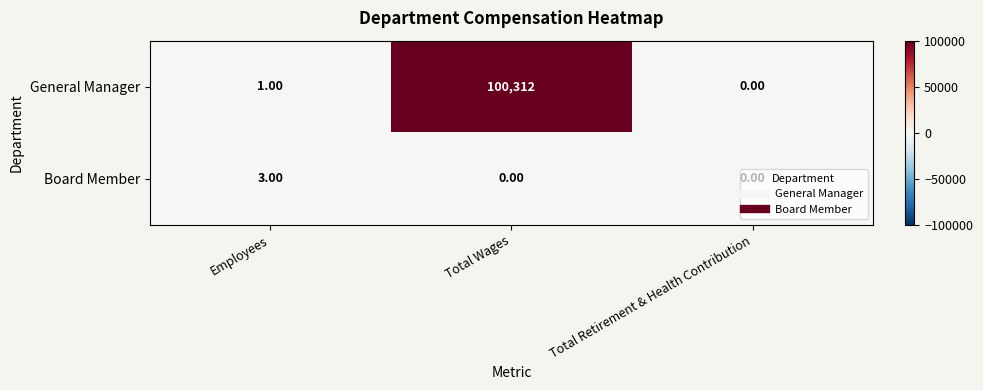

What is the total value across all series at Total Wages?

100312